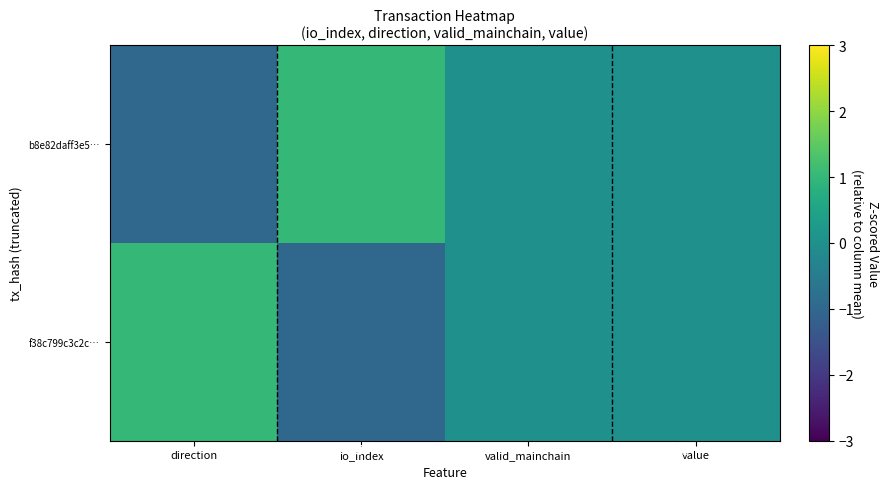

At how many categories does at least one series exceed 0?

2